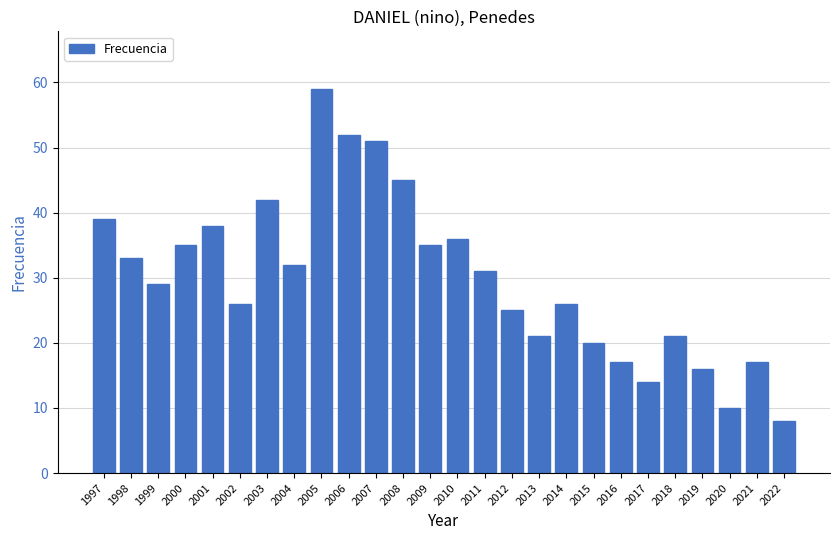

Reading left to right, list all the values displayed in this chart.

1997=39	1998=33	1999=29	2000=35	2001=38	2002=26	2003=42	2004=32	2005=59	2006=52	2007=51	2008=45	2009=35	2010=36	2011=31	2012=25	2013=21	2014=26	2015=20	2016=17	2017=14	2018=21	2019=16	2020=10	2021=17	2022=8